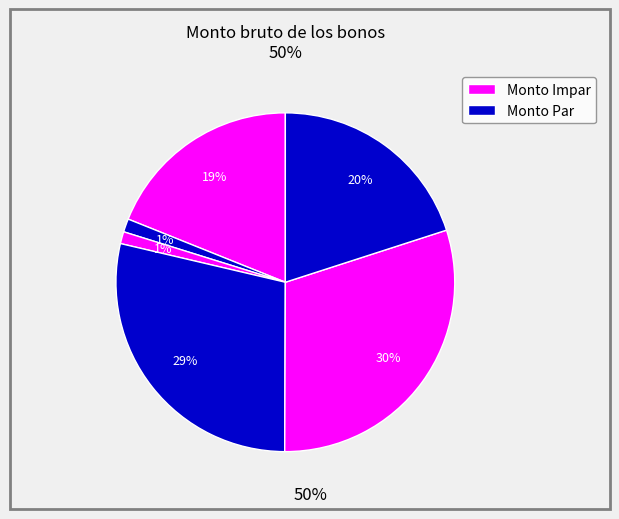

Count the number of slices in the pie.

6